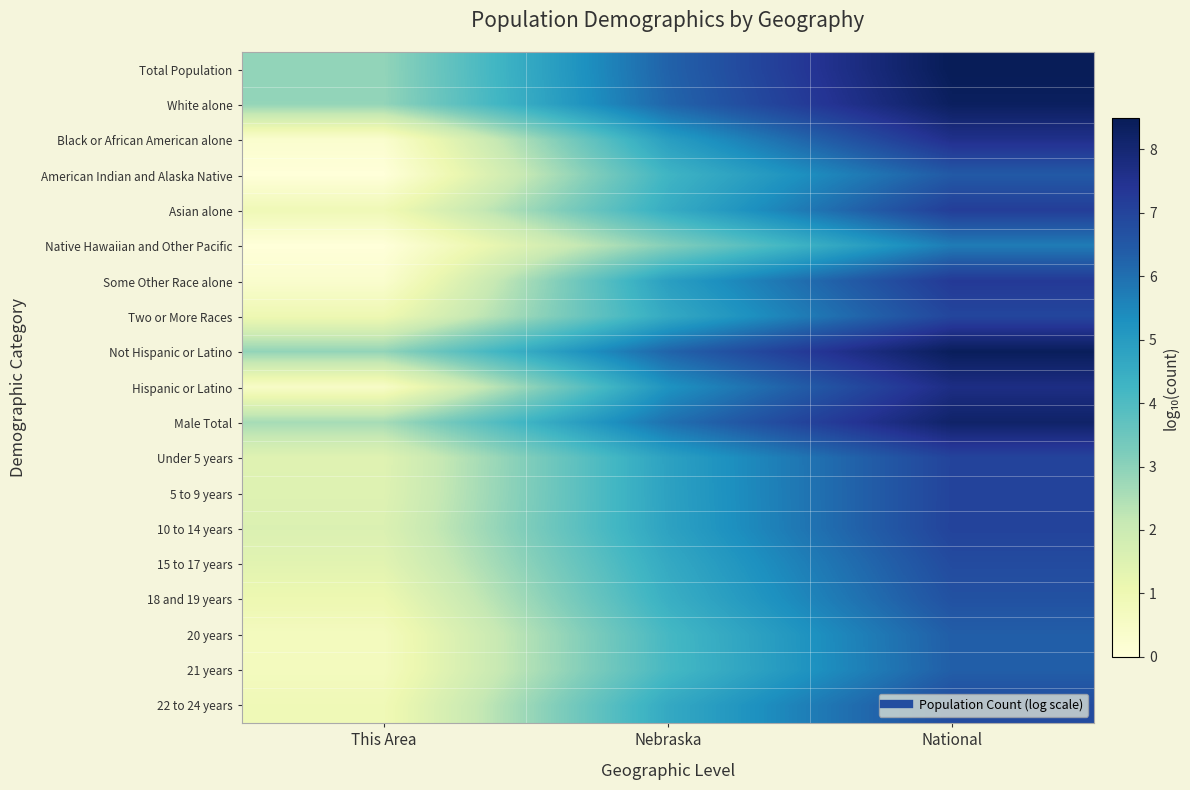

Reading left to right, what are all the values shown in this chart?

Total Population: This Area=2.9	Nebraska=6.3	National=8.5
White alone: This Area=2.9	Nebraska=6.2	National=8.3
Black or African American alone: This Area=0.3	Nebraska=4.9	National=7.6
American Indian and Alaska Native: This Area=0.0	Nebraska=4.3	National=6.5
Asian alone: This Area=0.9	Nebraska=4.5	National=7.2
Native Hawaiian and Other Pacific: This Area=0.0	Nebraska=3.1	National=5.7
Some Other Race alone: This Area=0.3	Nebraska=4.9	National=7.3
Two or More Races: This Area=1.0	Nebraska=4.6	National=7.0
Not Hispanic or Latino: This Area=2.9	Nebraska=6.2	National=8.4
Hispanic or Latino: This Area=0.5	Nebraska=5.2	National=7.7
Male Total: This Area=2.6	Nebraska=6.0	National=8.2
Under 5 years: This Area=1.4	Nebraska=4.8	National=7.0
5 to 9 years: This Area=1.5	Nebraska=4.8	National=7.0
10 to 14 years: This Area=1.6	Nebraska=4.8	National=7.0
15 to 17 years: This Area=1.4	Nebraska=4.6	National=6.8
18 and 19 years: This Area=1.0	Nebraska=4.4	National=6.7
20 years: This Area=0.7	Nebraska=4.1	National=6.4
21 years: This Area=0.7	Nebraska=4.1	National=6.3
22 to 24 years: This Area=0.9	Nebraska=4.6	National=6.8